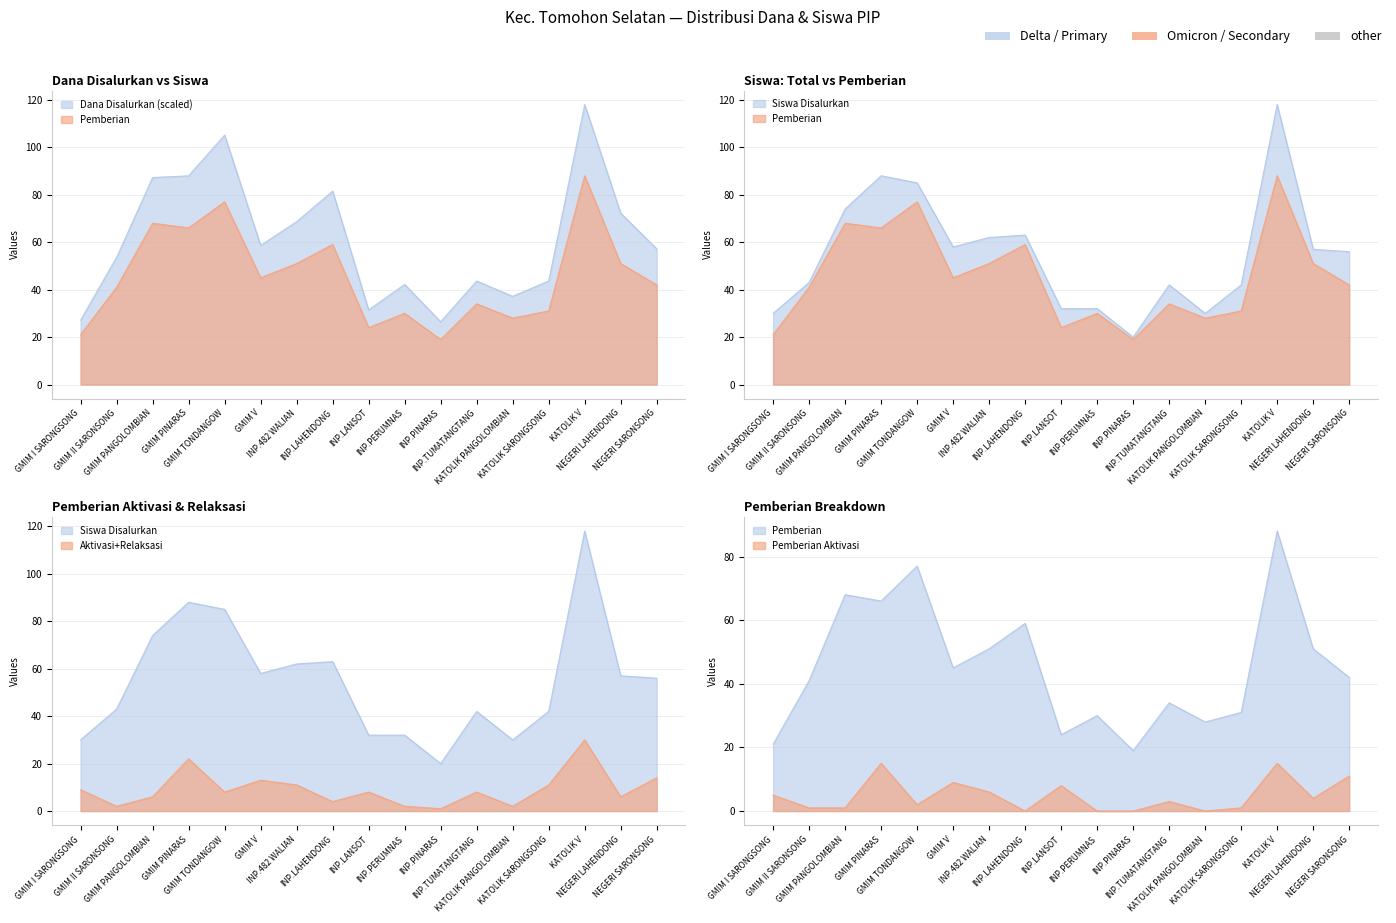

What is the value of the Disalurkan point at the 12th from the left?

43.6